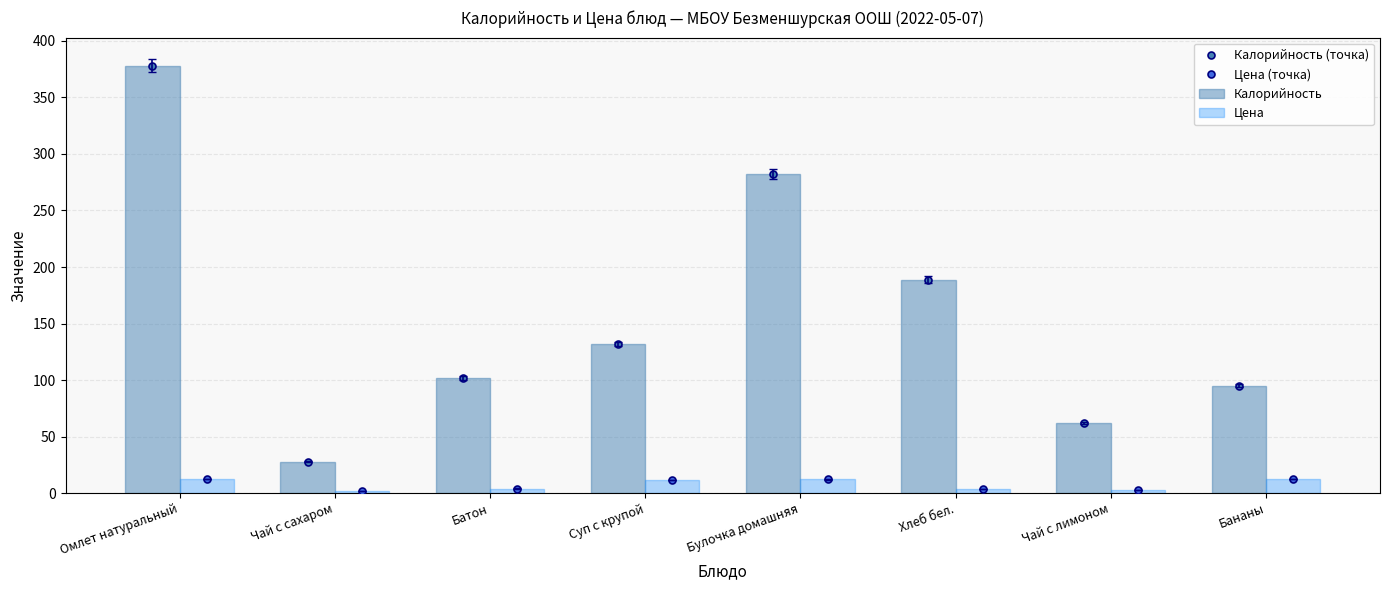

What is the minimum value for Калорийность?

28.0